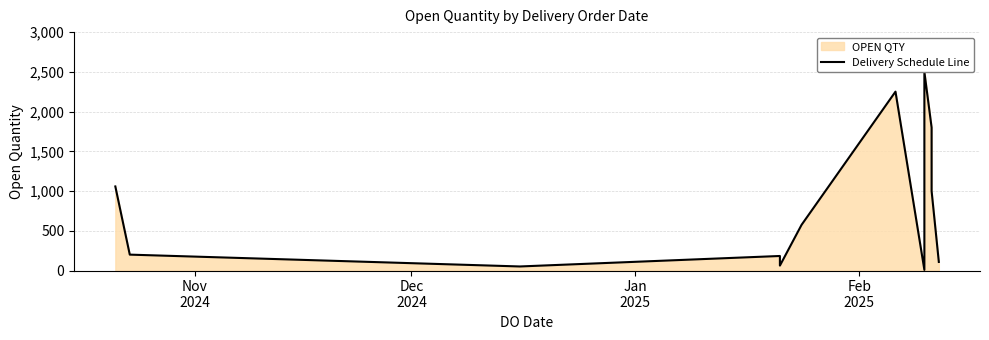

At which label does the data first exceed 575?

Nov
2024